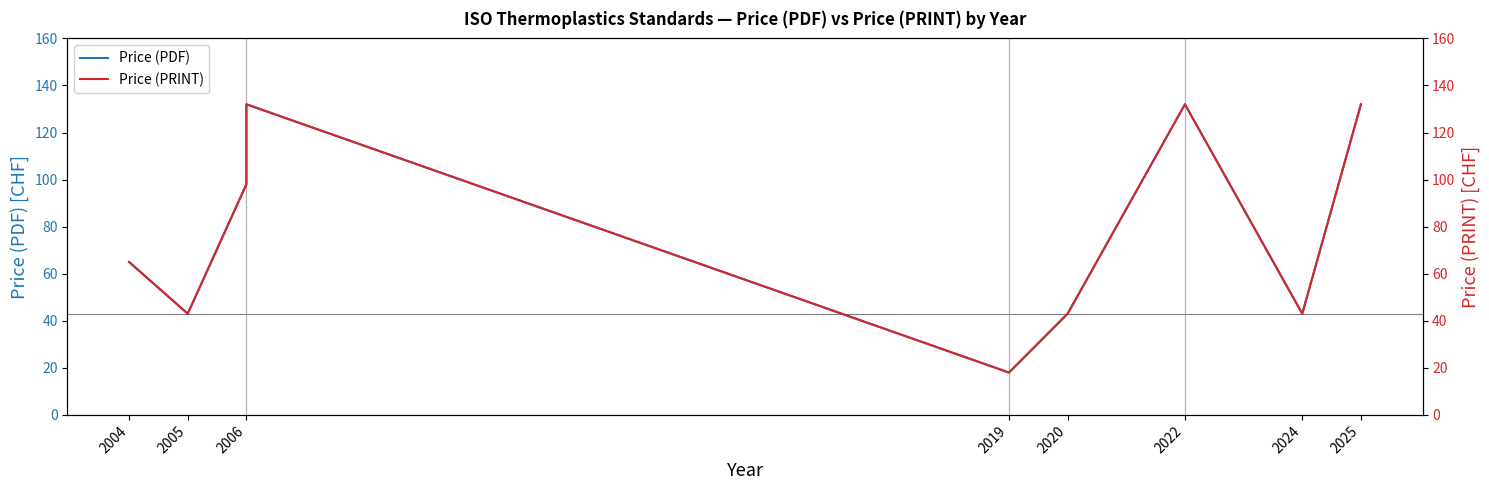

What is the highest value of the Price (PRINT) series?

132